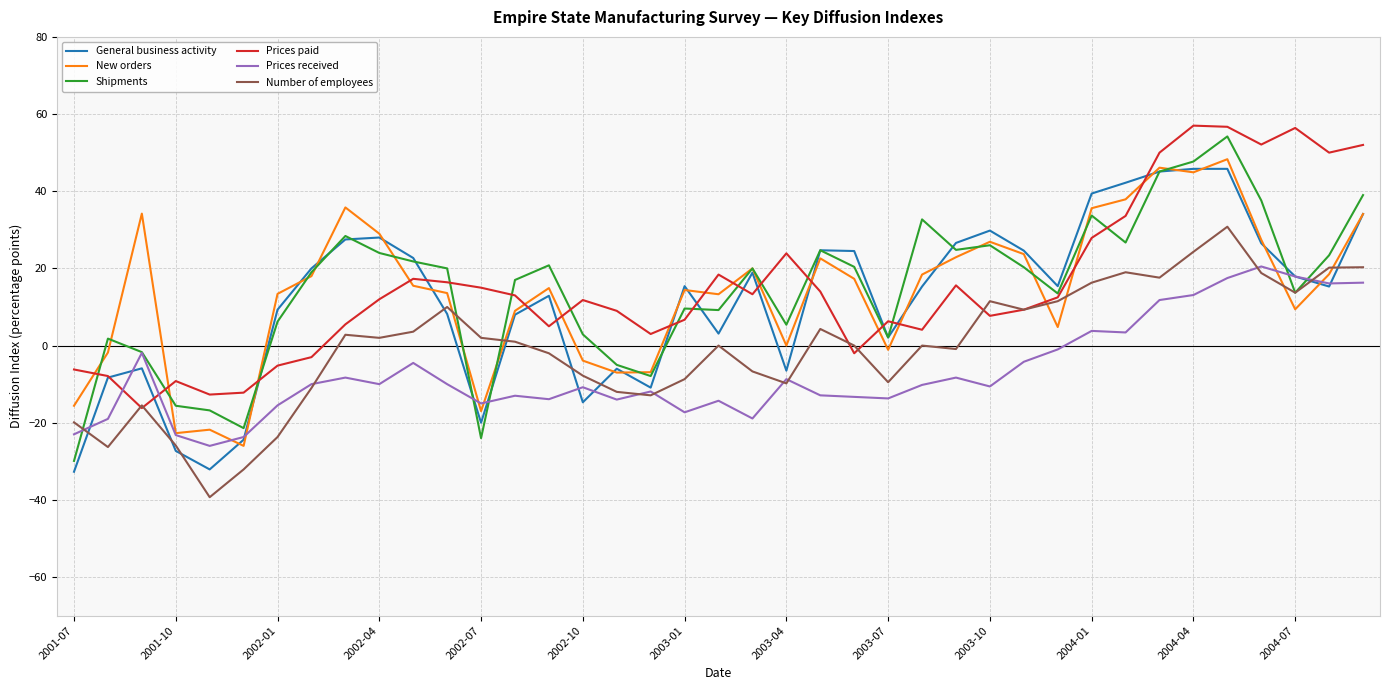

What is the maximum value for Prices paid?

57.0